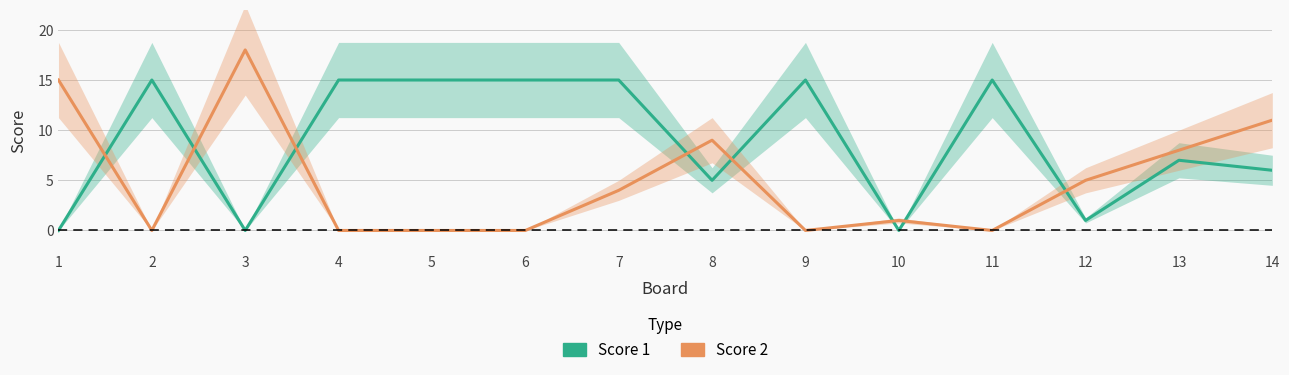

Which category has the lowest value in the Score 2 series?

2